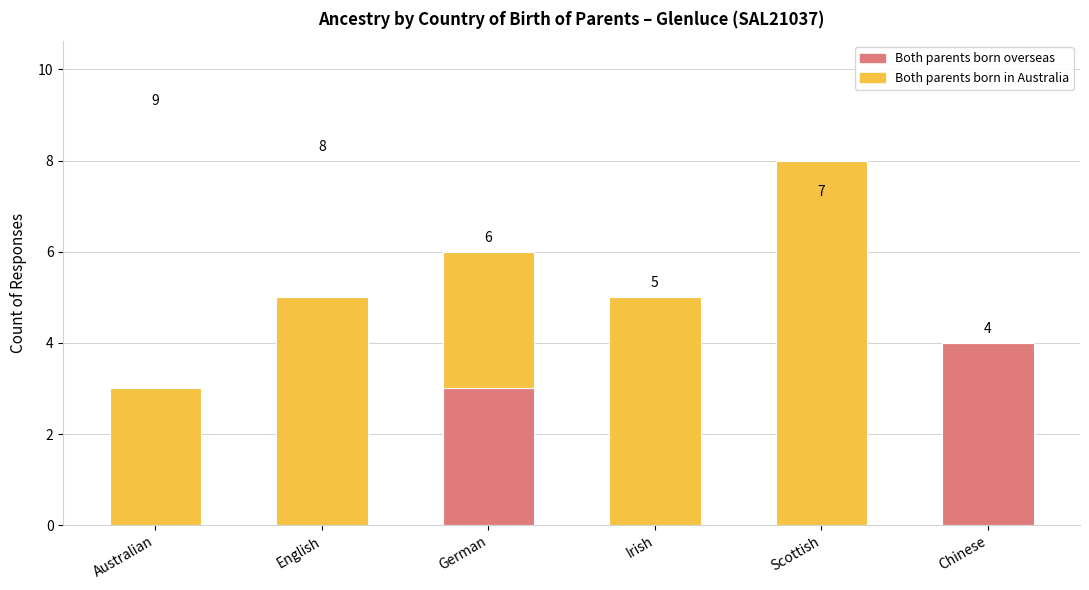

How many values in Both parents born overseas are above zero?

2